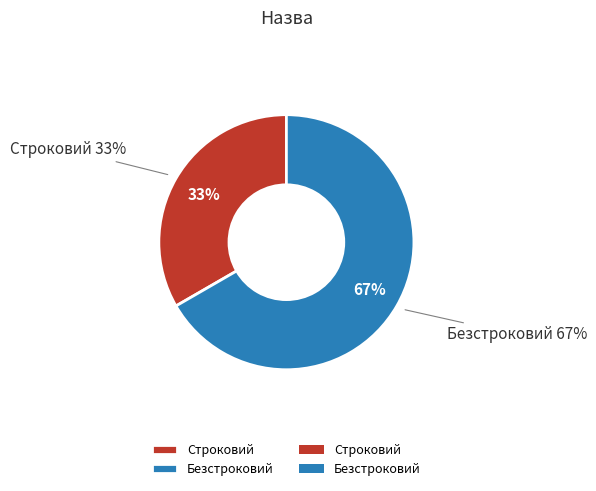

How many slices are in this pie chart?

2